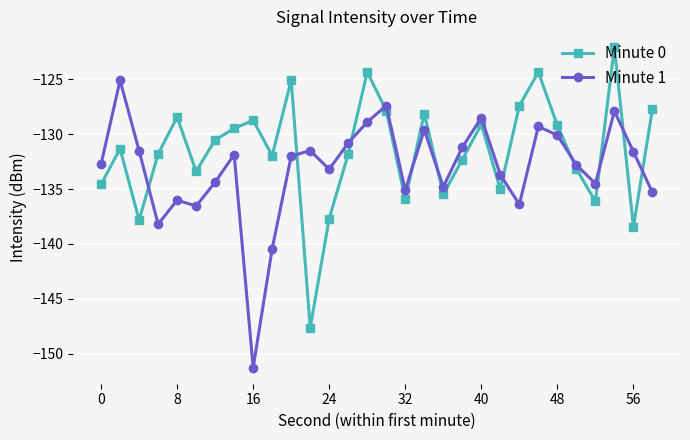

What is the value of the Minute 0 point at the 6th from the left?

-133.4